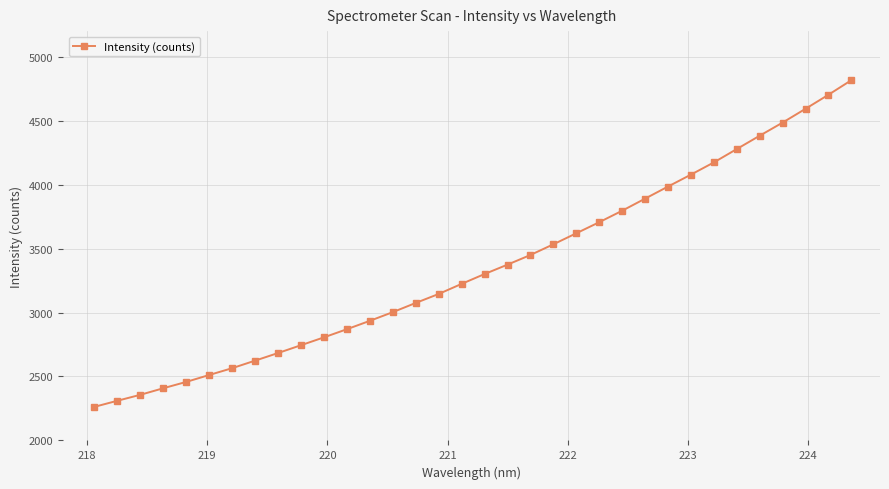

What is the difference between the maximum and minimum values?

2553.7